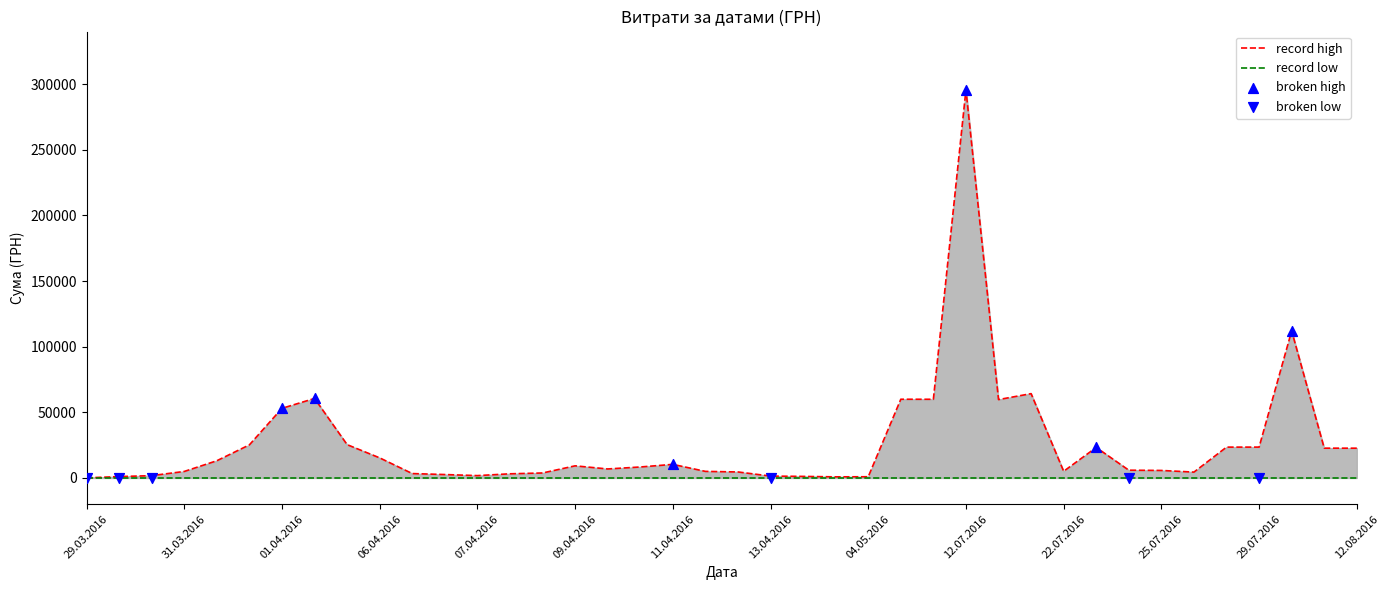

Between 31.03.2016 and 25.07.2016, which is larger?

31.03.2016